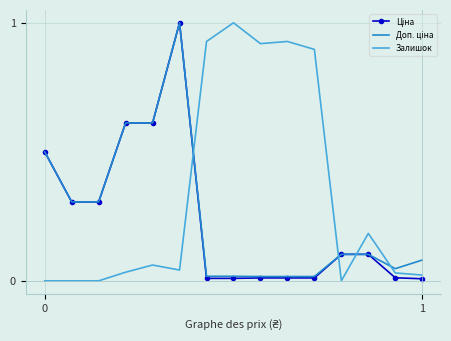

What is the maximum value for Залишок?

1.0